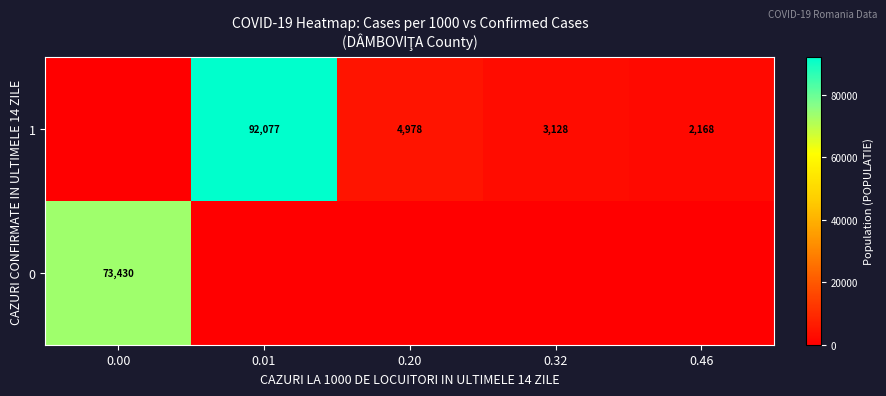

The value of 1 at 0.01 is 53099. True or false?

False